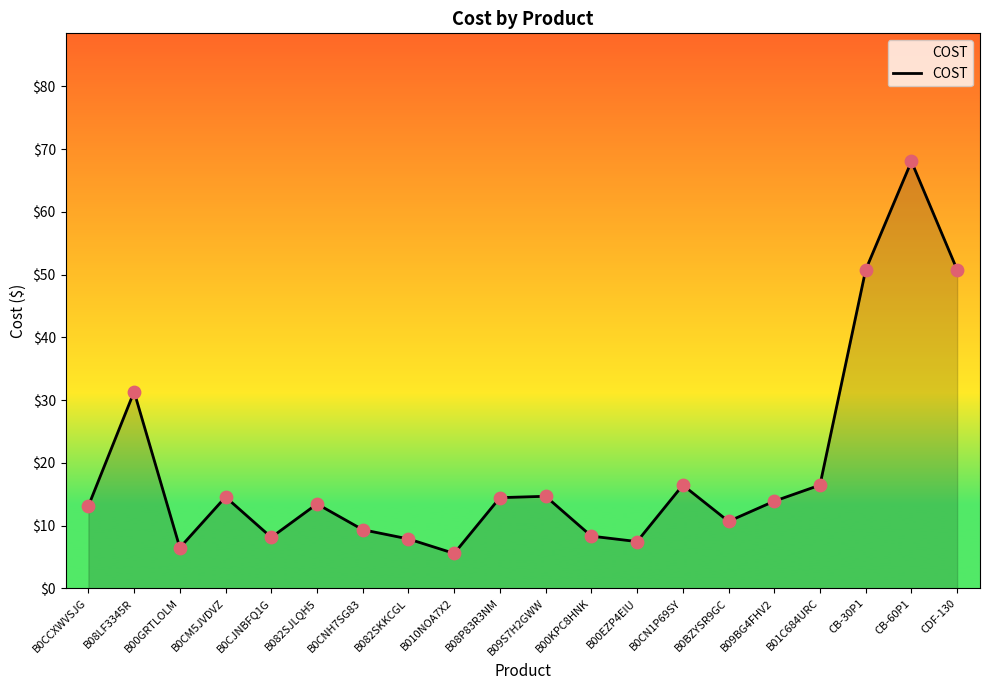

Between B010NOA7X2 and B0CN1P69SY, which is larger?

B0CN1P69SY